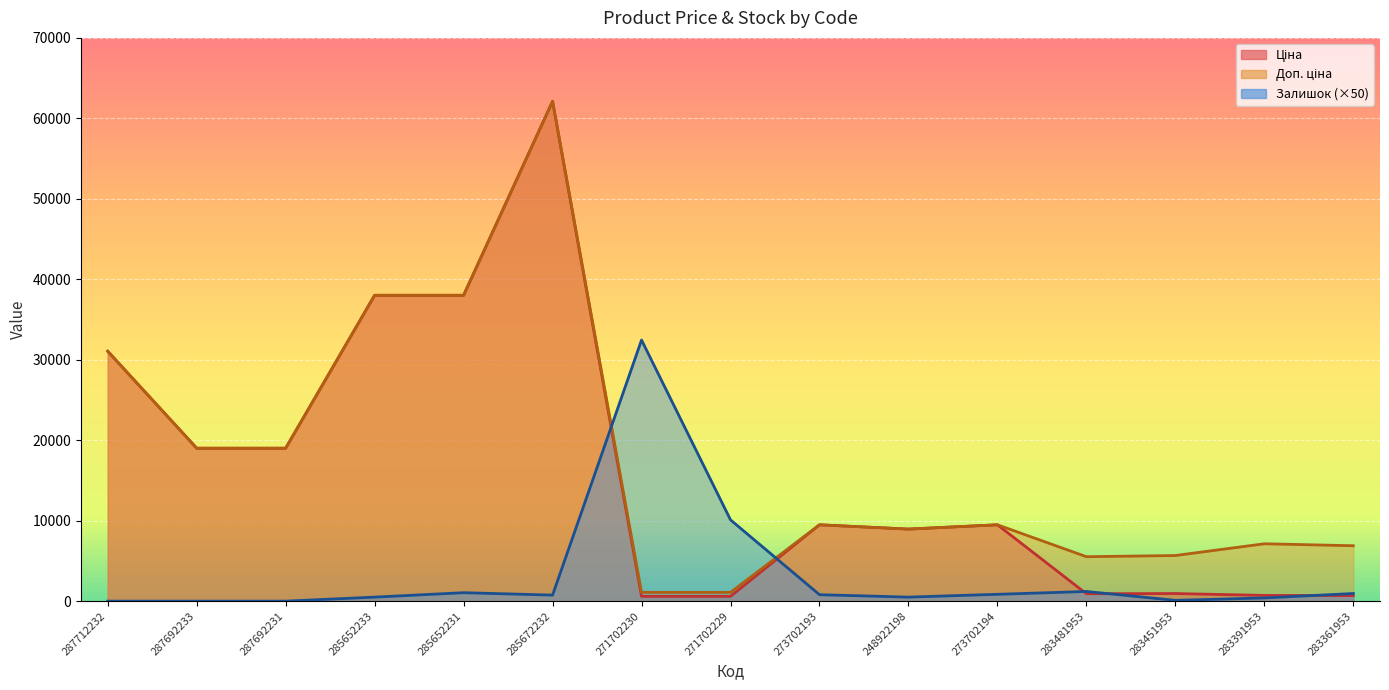

List the series in order of their peak value, highest first.

Ціна, Доп. ціна, Залишок